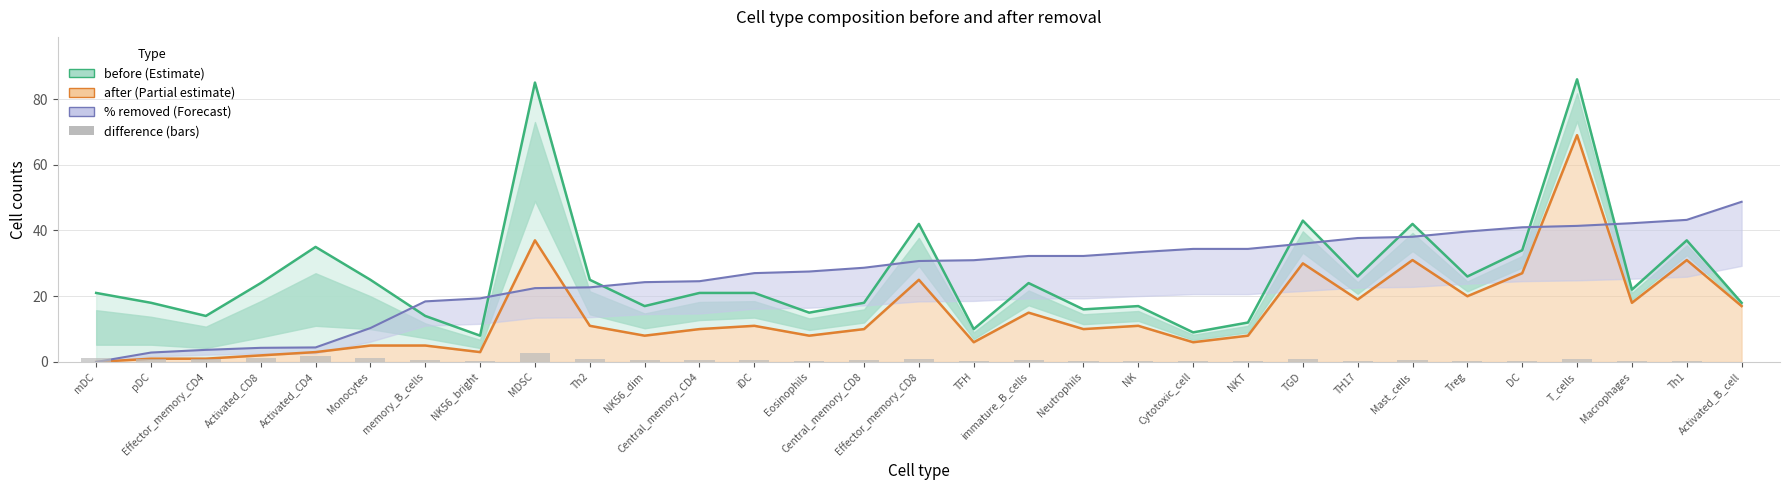

How many positive values does the % removed (scaled) series have?

30